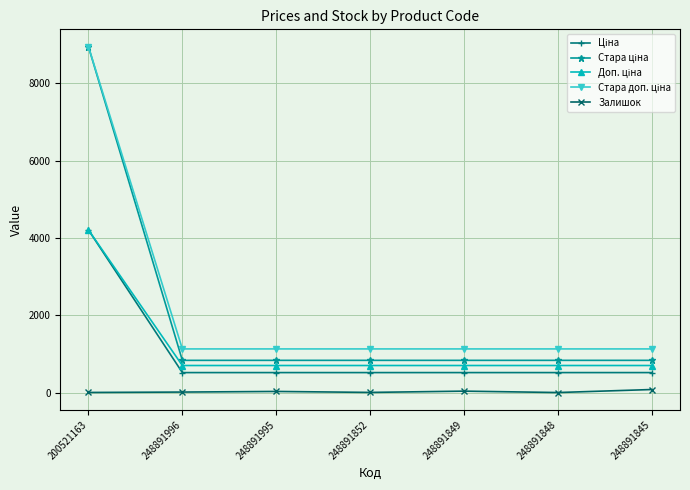

What is the label of the 4th point from the left?

248891852